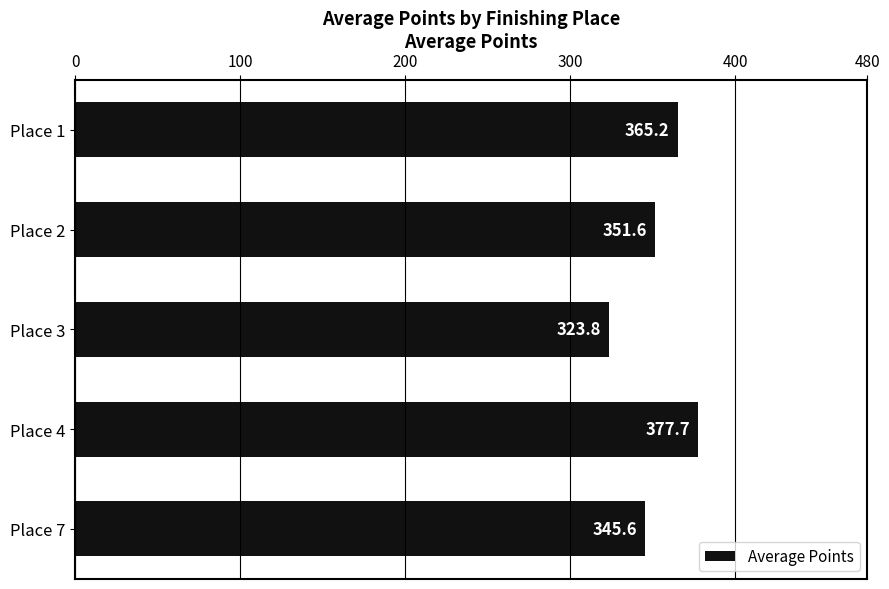

What is the change in value from Place 7 to Place 2?

+6.0